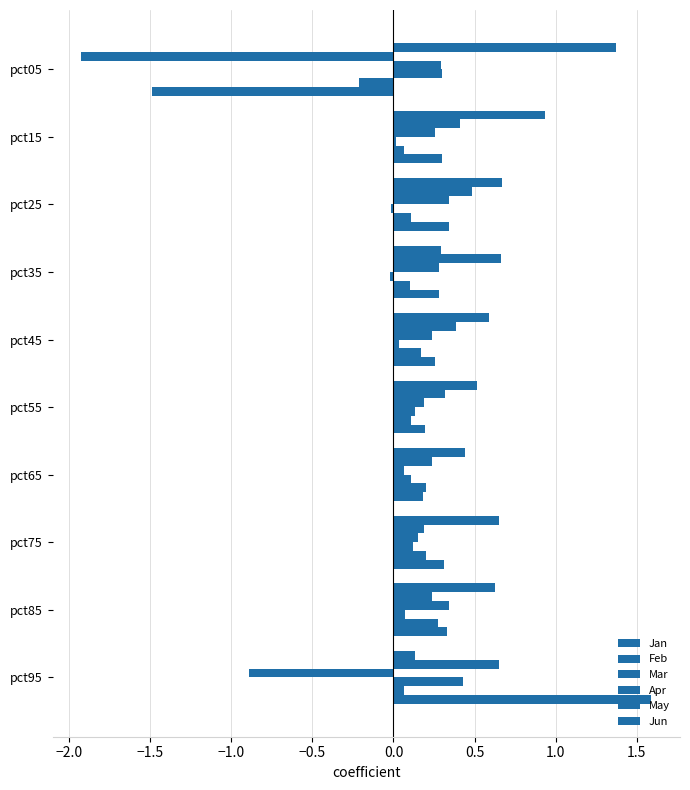

Count the number of data series in this chart.

6